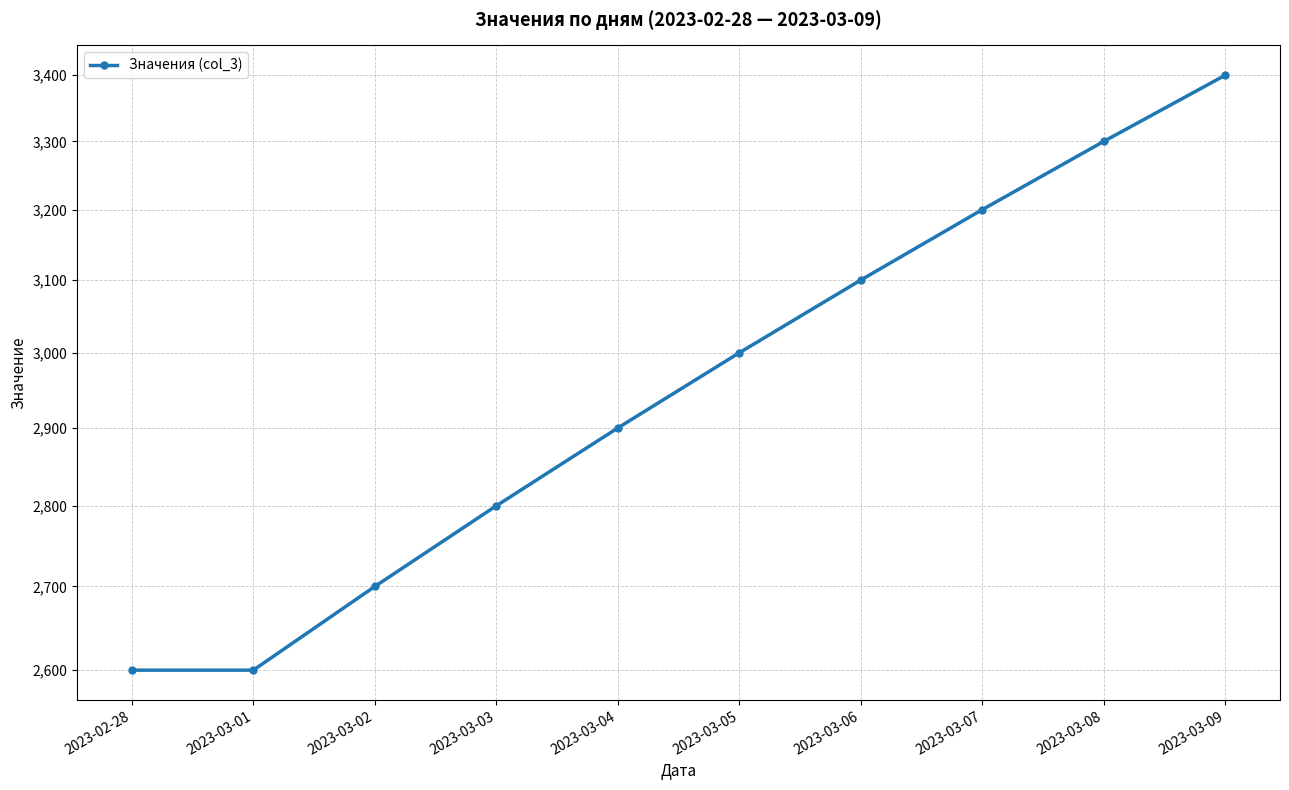

List the labels in order of value, largest first.

2023-03-09, 2023-03-08, 2023-03-07, 2023-03-06, 2023-03-05, 2023-03-04, 2023-03-03, 2023-03-02, 2023-02-28, 2023-03-01